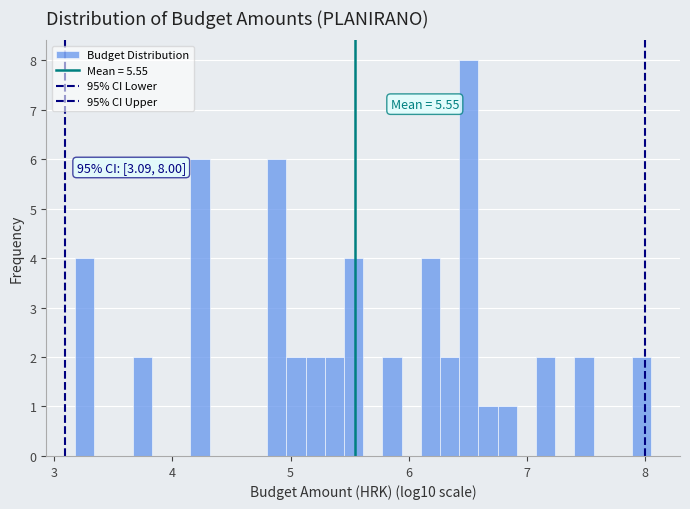

Around what value on the x-axis is the tallest bar? Give the approximate position of its centre, as read against the axis.

6.5